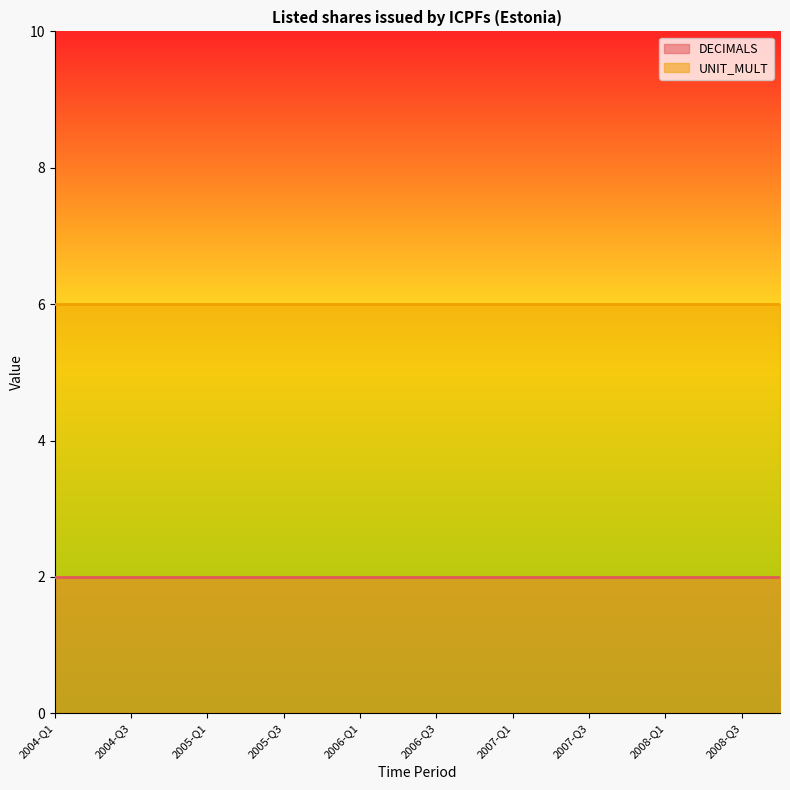

At which label is DECIMALS closest to 2?

2004-Q1